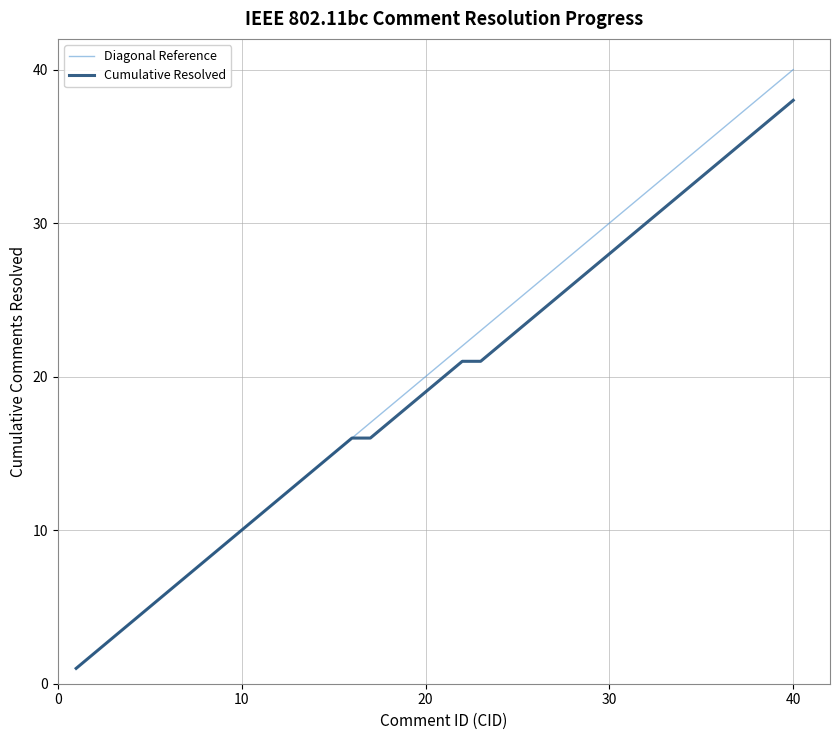

What is the greatest value displayed?

40